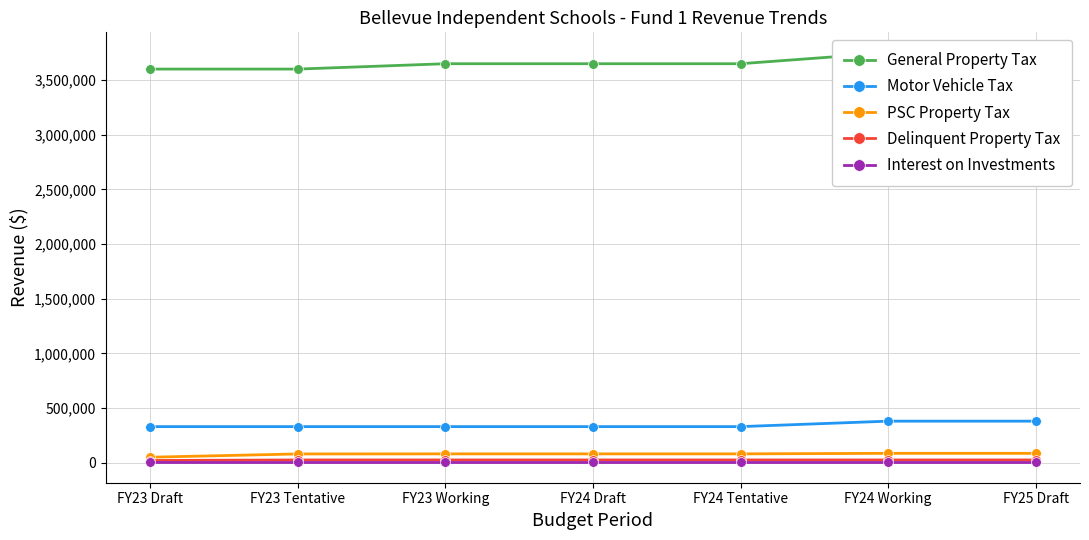

The General Property Tax series shows 3750500.0 at FY25 Draft. True or false?

True